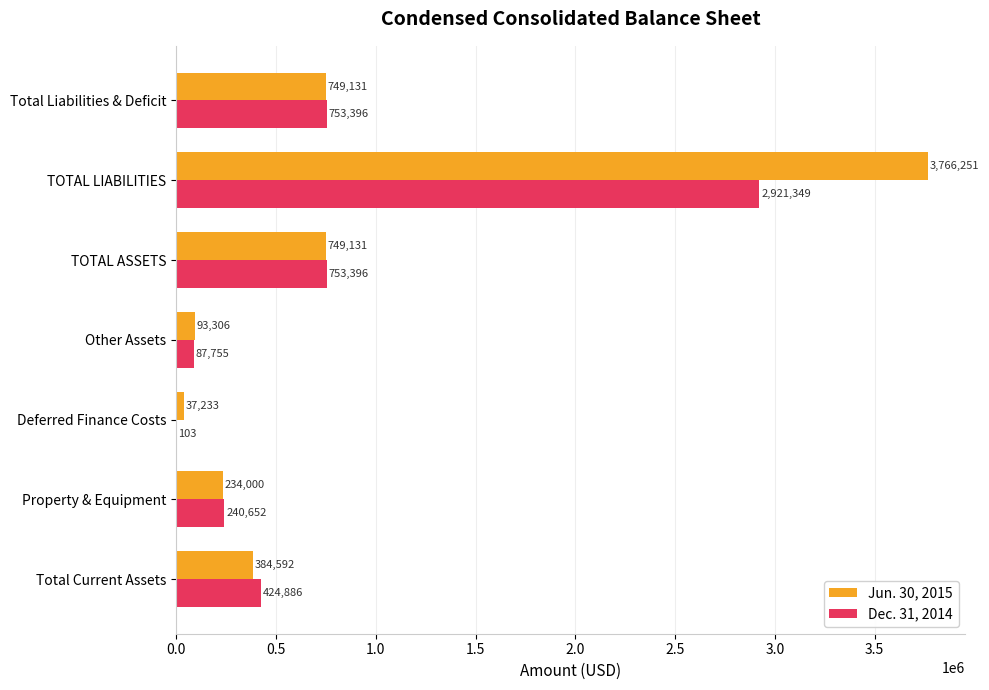

Which category has the highest value across all series?

TOTAL LIABILITIES